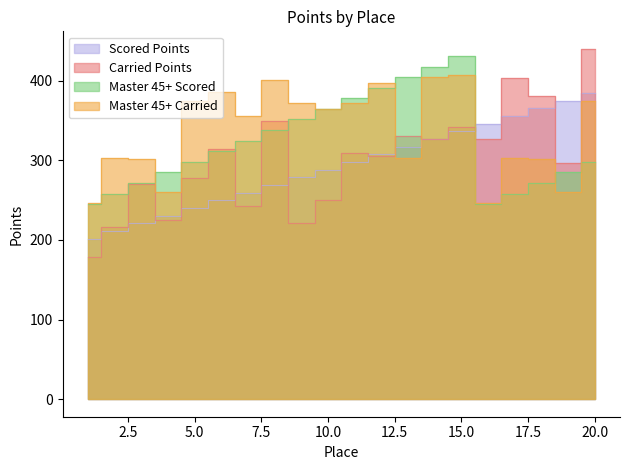

The Scored Points series shows 387.4 at 3. True or false?

False